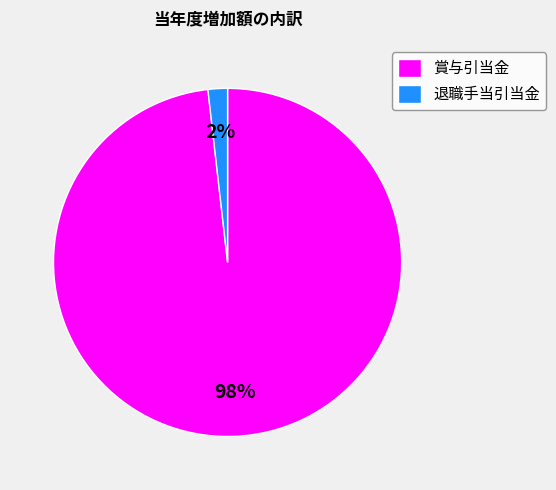

Count the number of slices in the pie.

2